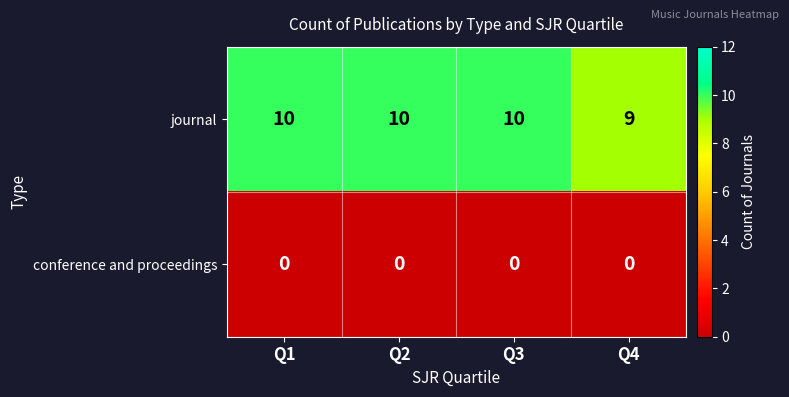

Reading left to right, transcribe all the data shown in this chart.

journal: Q1=10	Q2=10	Q3=10	Q4=9
conference and proceedings: Q1=0	Q2=0	Q3=0	Q4=0